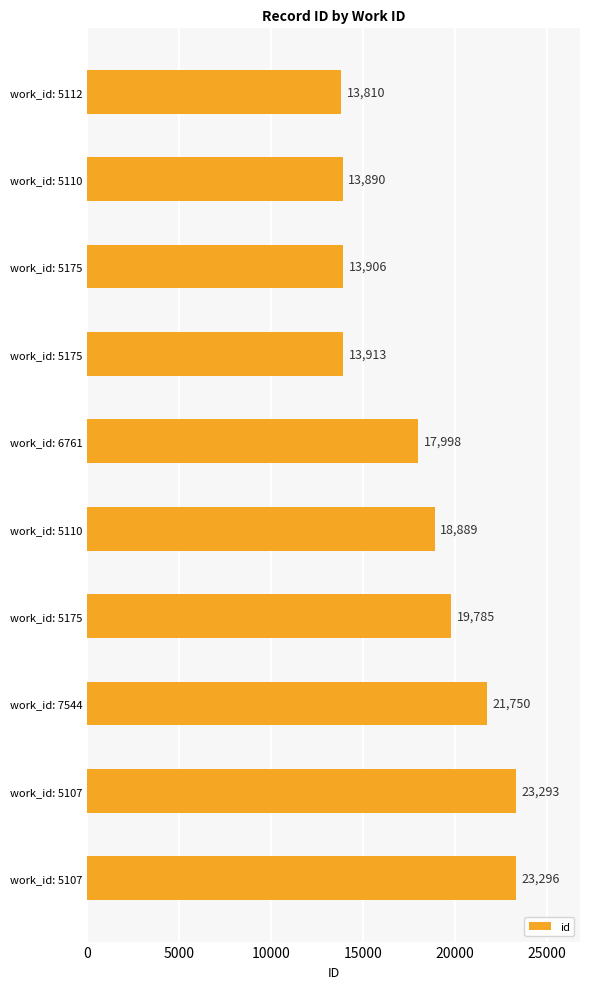

What is the difference between the maximum and minimum values?

9486